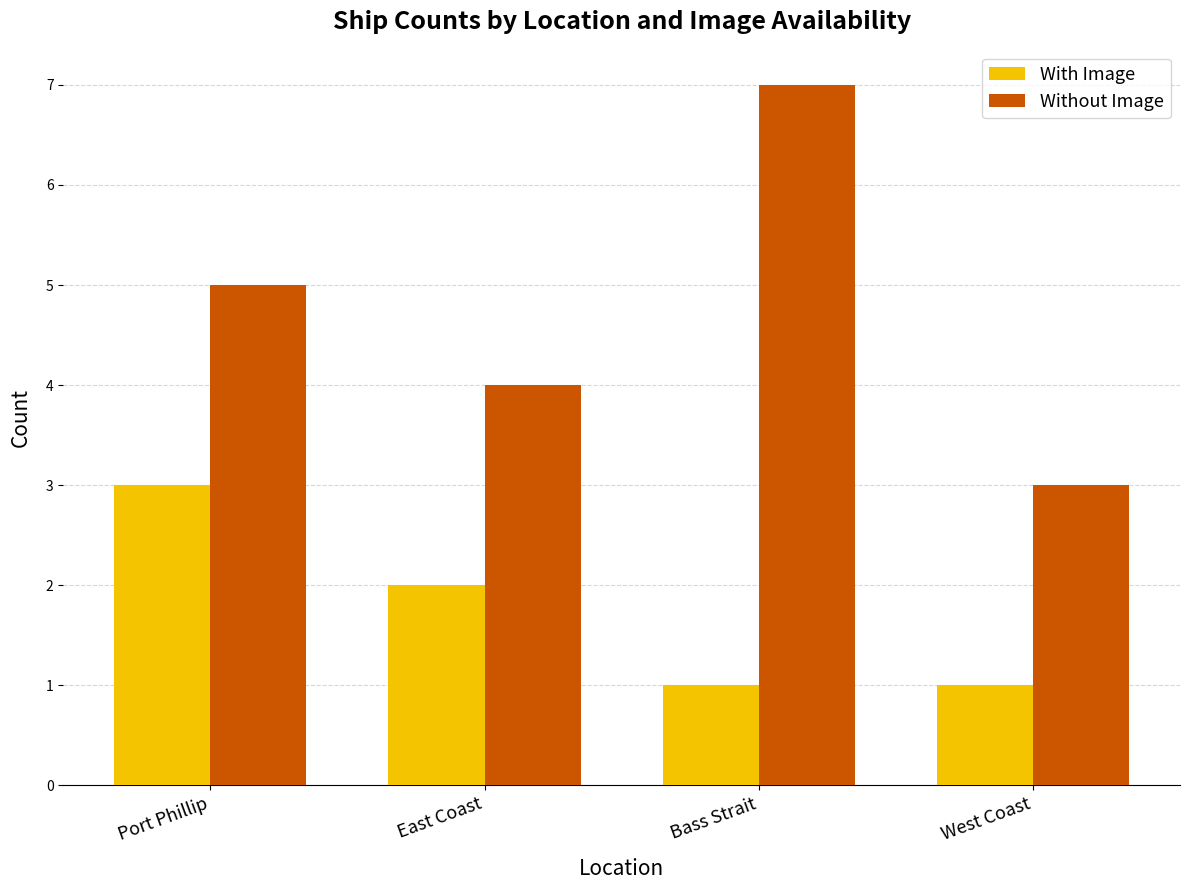

Are the bars grouped side by side (vs. stacked)?

Yes